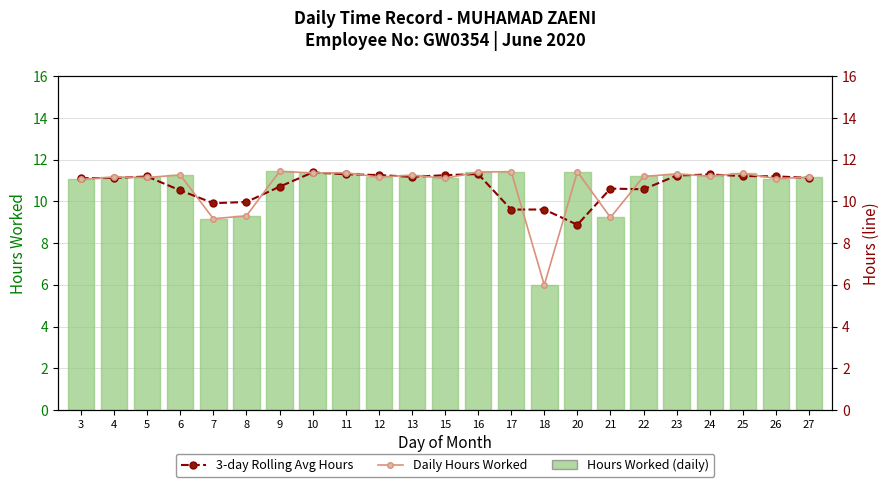

What are all the series names shown in the legend?

Hours Worked (daily), 3-day Rolling Avg Hours, Daily Hours Worked